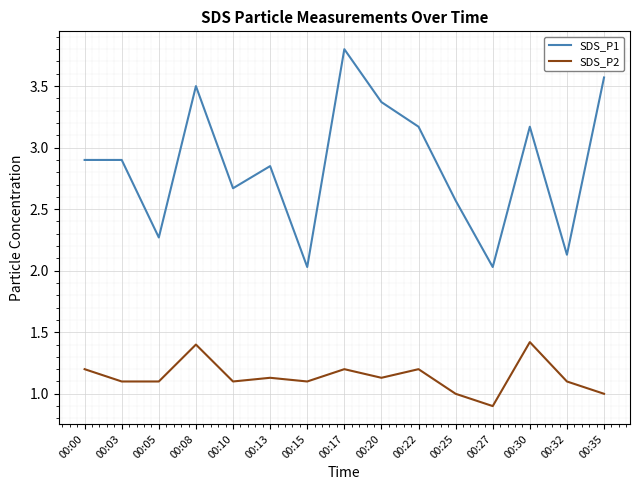

List the series in order of their overall mean, highest first.

SDS_P1, SDS_P2